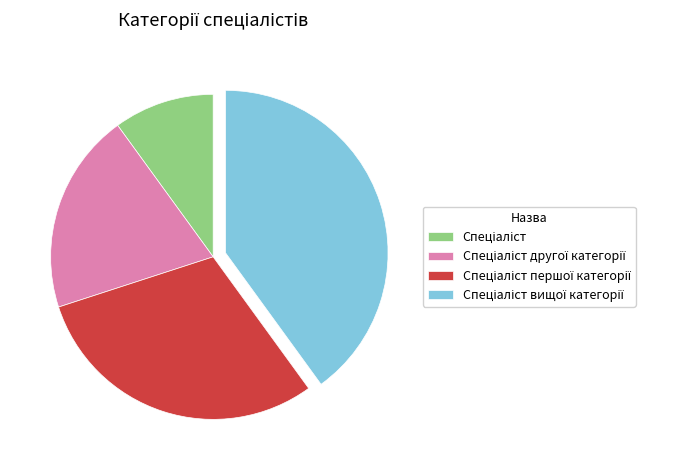

How many slices are in this pie chart?

4